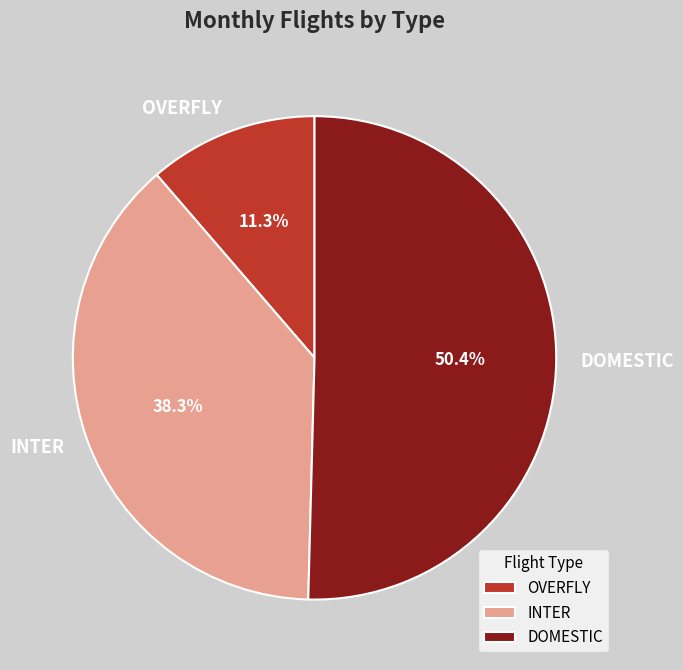

What percentage is the INTER slice, to the nearest percent?

38%